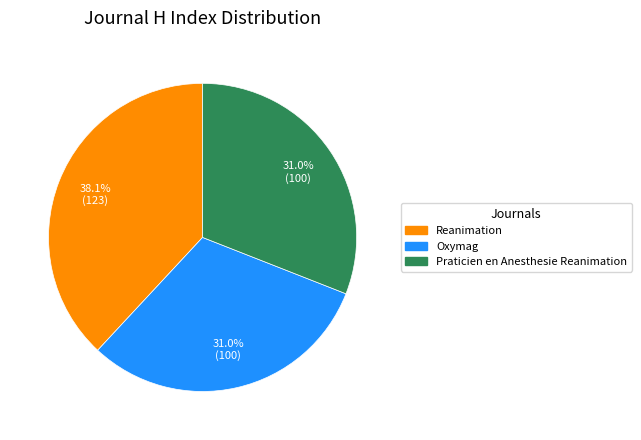

How many segments does this pie chart have?

3